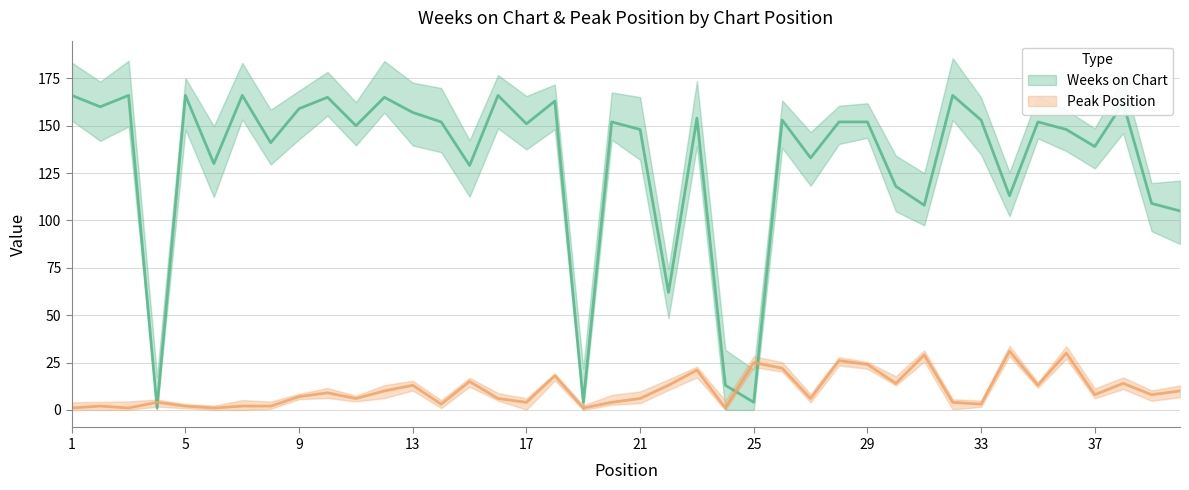

How many interior local peaks does the Weeks on Chart series have?

13